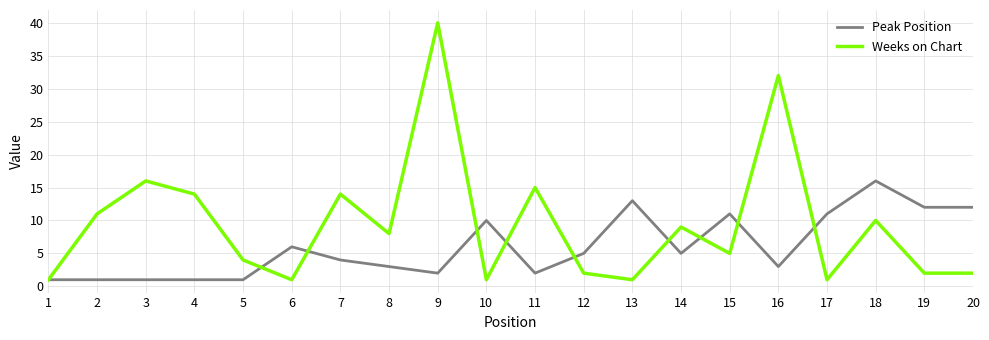

Reading right to left, extract all data points from this chart.

Peak Position: 20=12	19=12	18=16	17=11	16=3	15=11	14=5	13=13	12=5	11=2	10=10	9=2	8=3	7=4	6=6	5=1	4=1	3=1	2=1	1=1
Weeks on Chart: 20=2	19=2	18=10	17=1	16=32	15=5	14=9	13=1	12=2	11=15	10=1	9=40	8=8	7=14	6=1	5=4	4=14	3=16	2=11	1=1